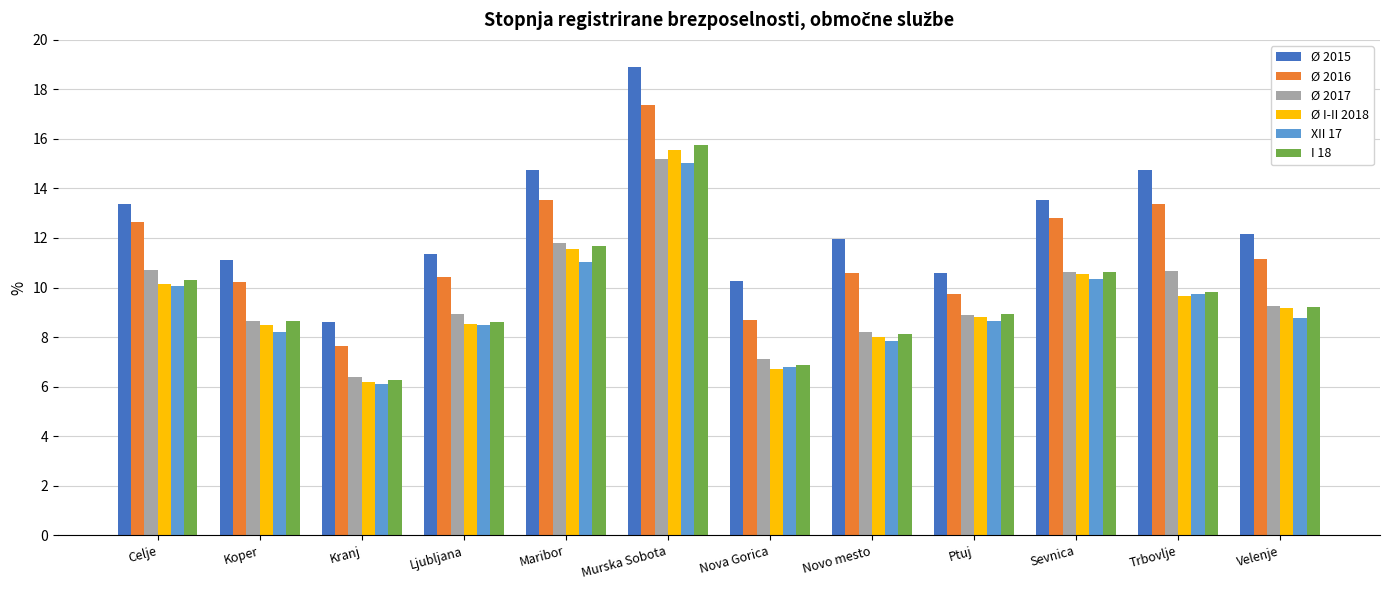

What is the lowest value of the Ø 2017 series?

6.4